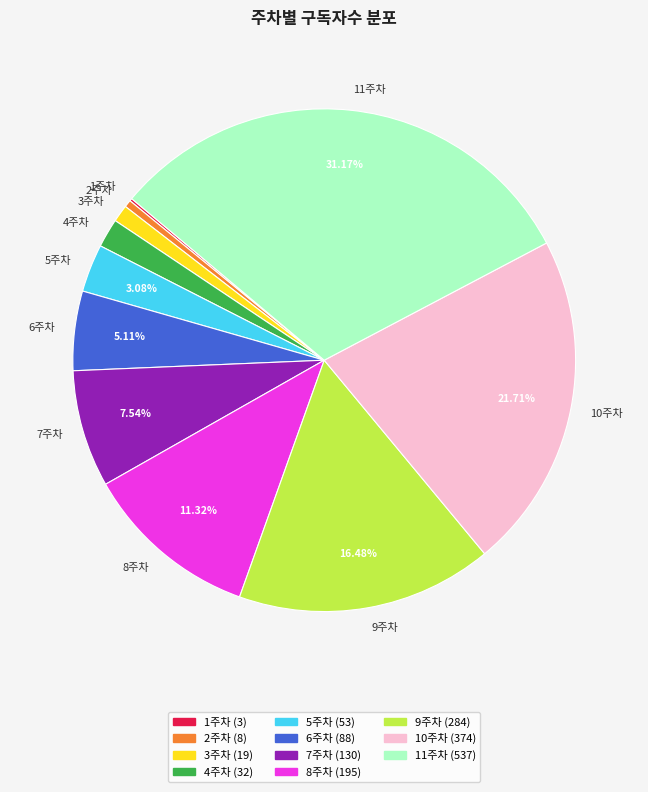

Approximately how many times larger is the value at 3주차 compared to 2주차?

2.4